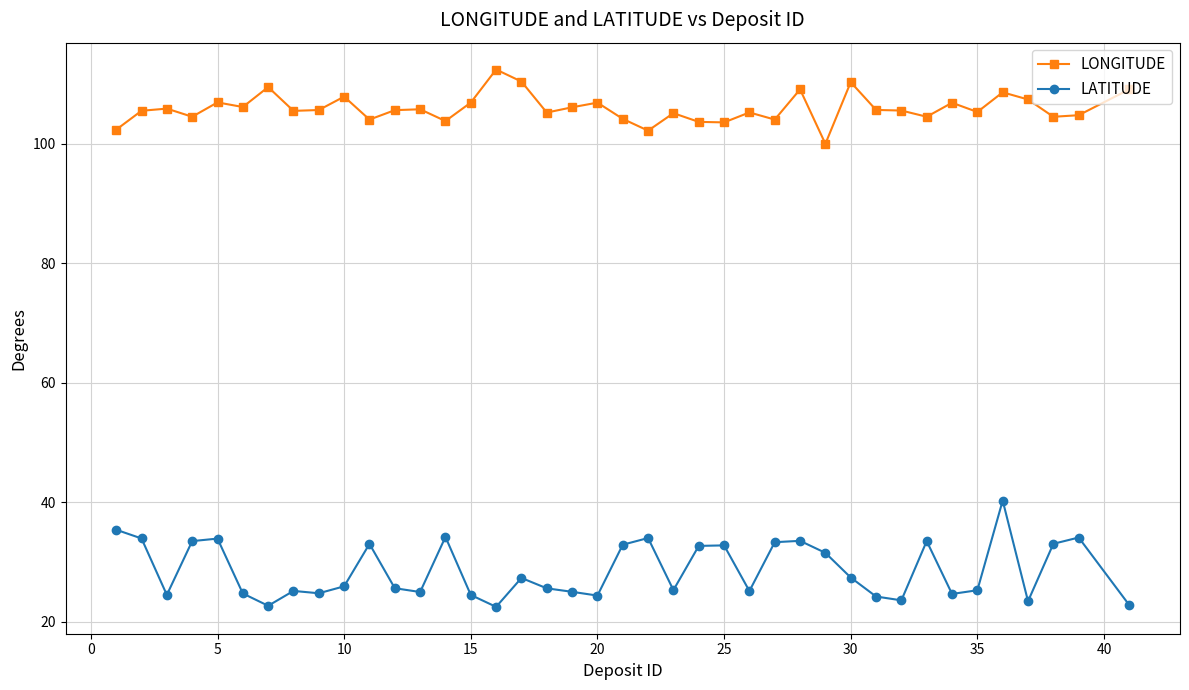

What is the average value of the LATITUDE series?

28.6